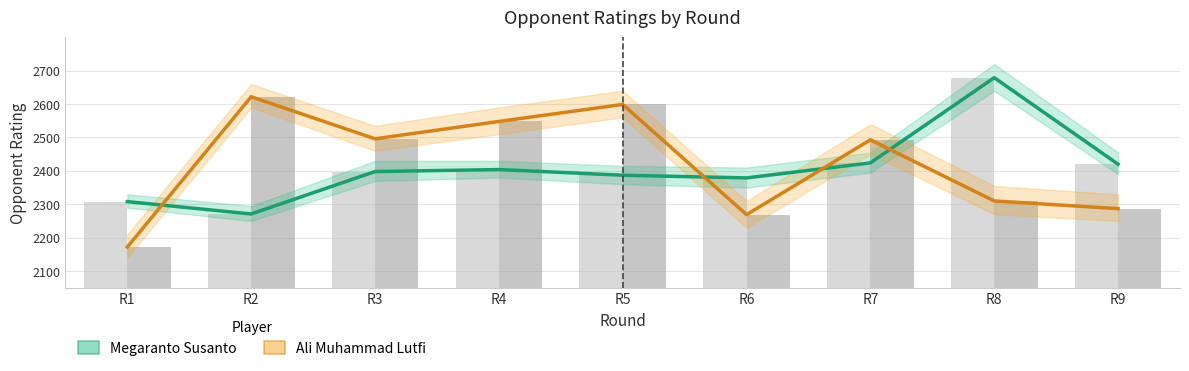

How many data points in Megaranto Susanto are above 2398?

4